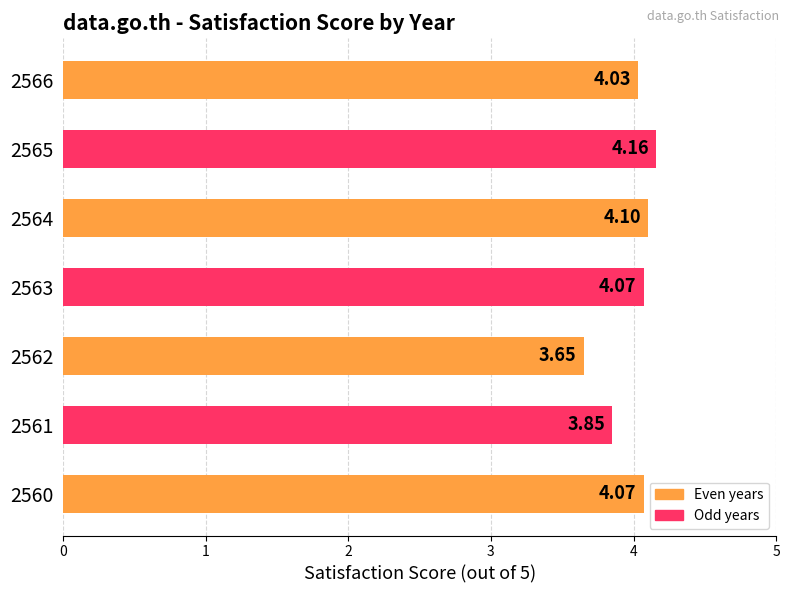

What is the change in value from 2561 to 2565?

+0.3